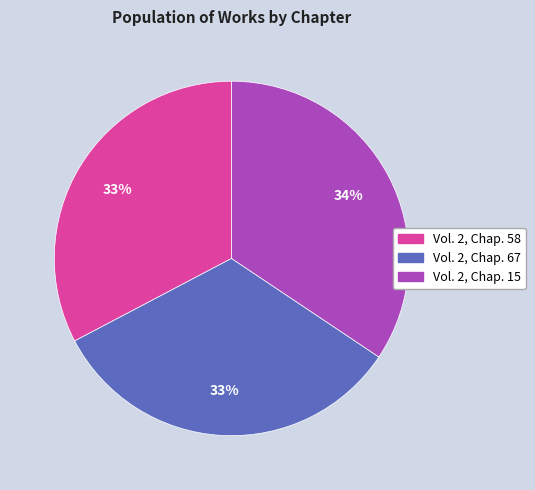

Combined, do Vol. 2, Chap. 15 and Vol. 2, Chap. 58 account for over 50%?

Yes